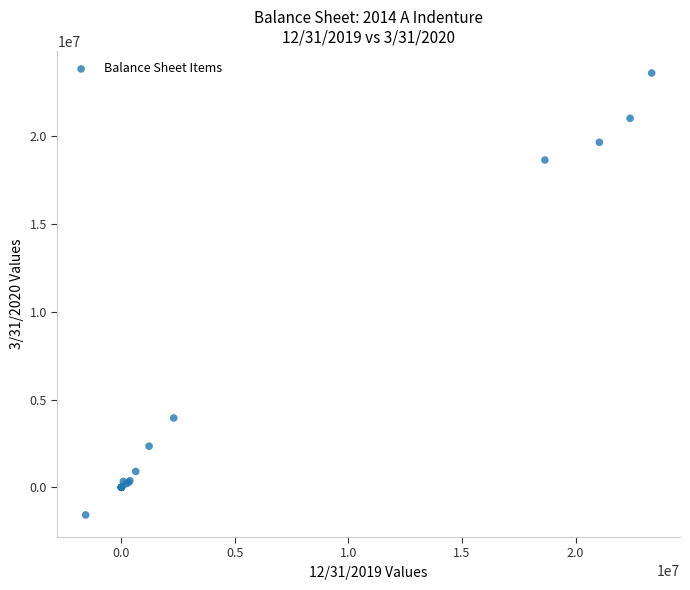

What Y value in the scatter plot is closest to 11015397?

3947472.9